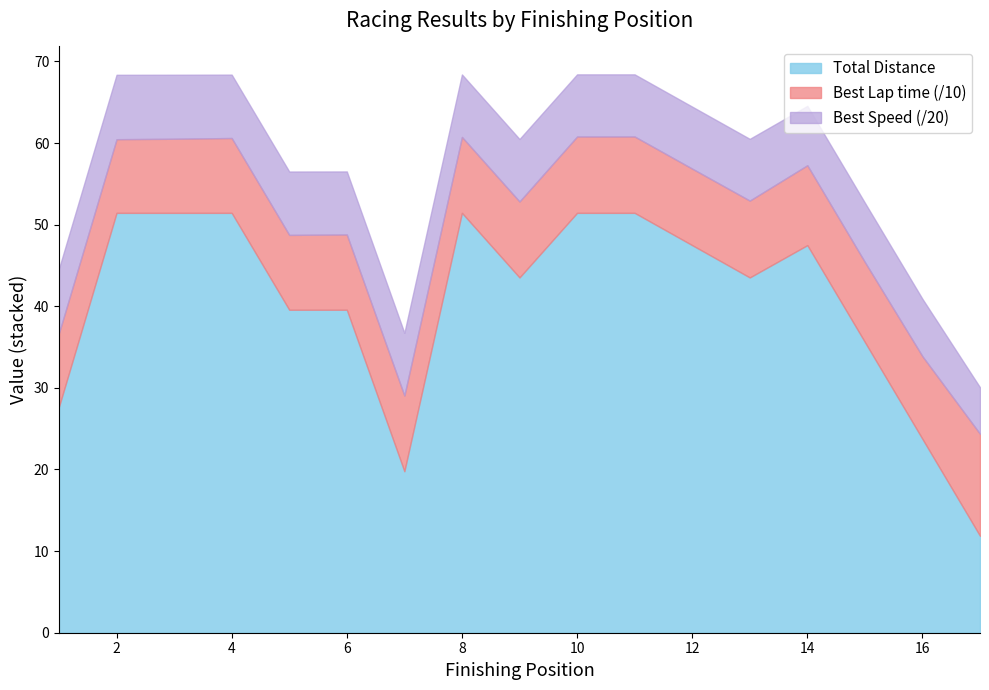

True or false: Best Speed and Total Time intersect in this chart.

False